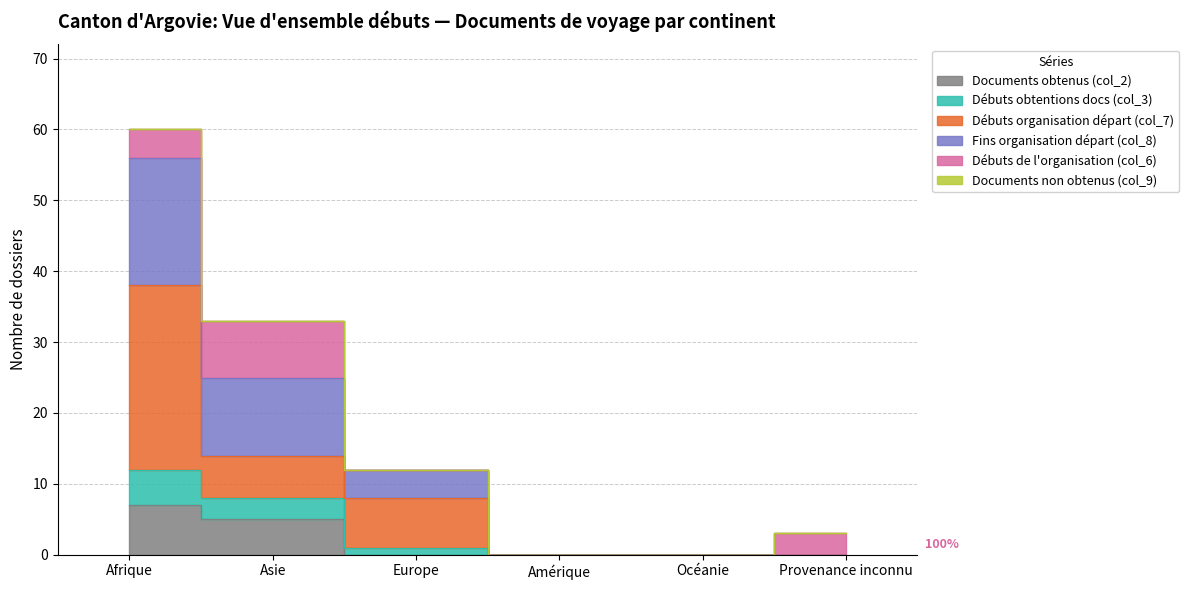

Which series changed the most between Amérique and Océanie?

Documents obtenus (col_2)